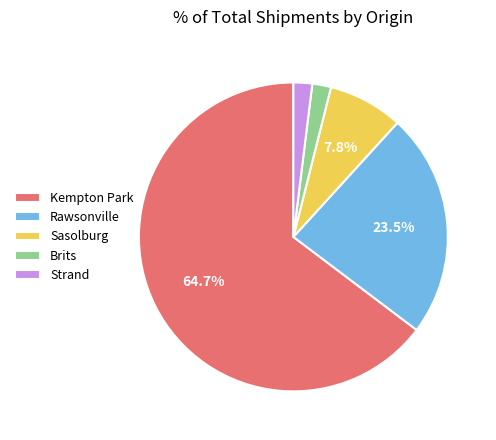

Which slice is the largest?

Kempton Park